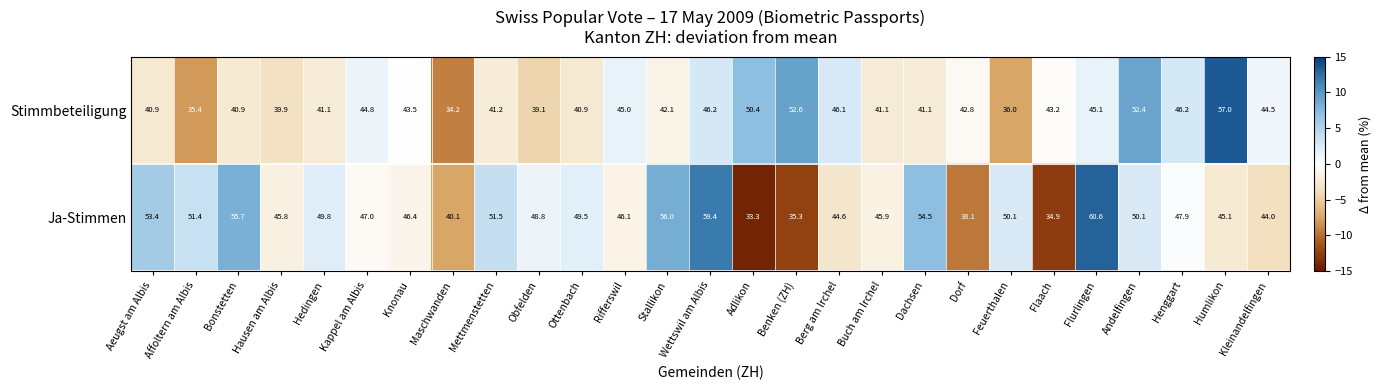

How many data points in Stimmbeteiligung are less than 42?

12